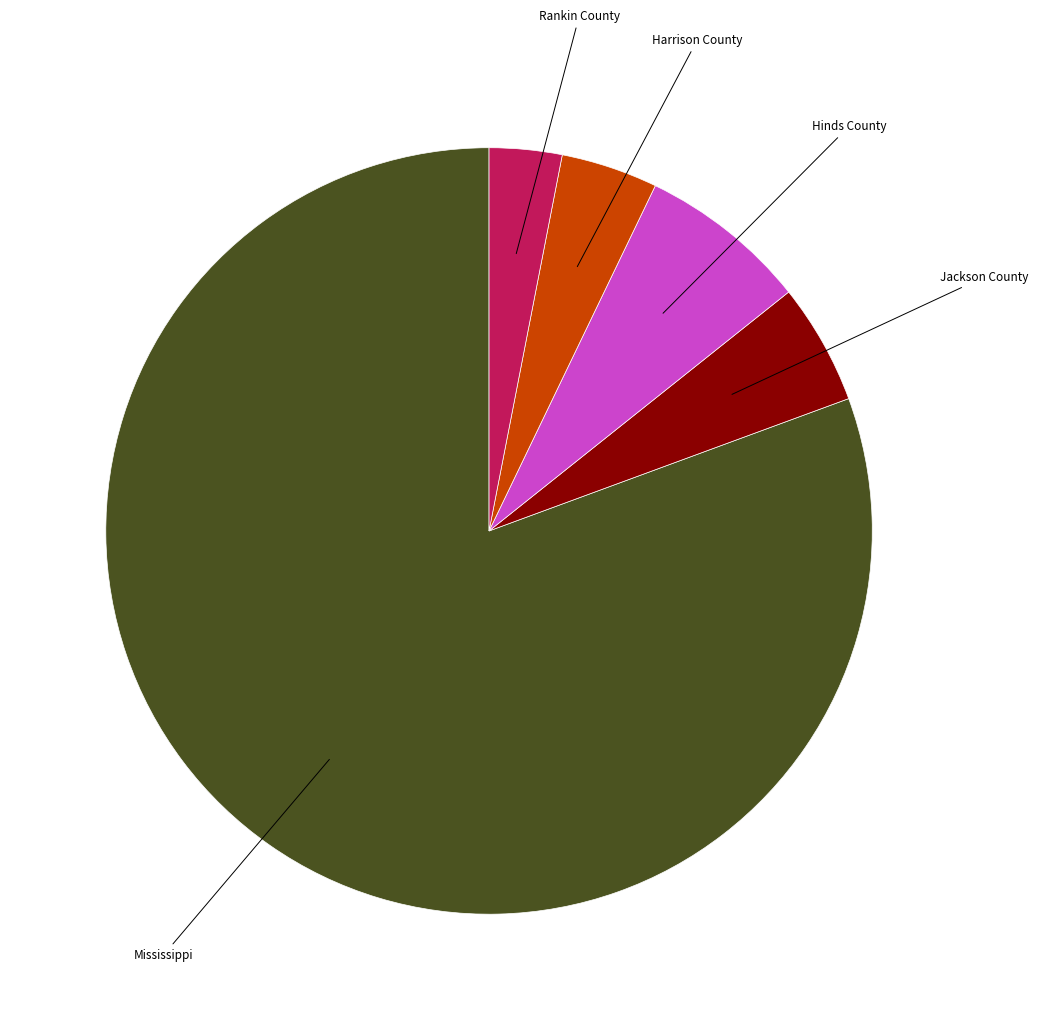

Which has a higher value, Mississippi or Jackson County?

Mississippi